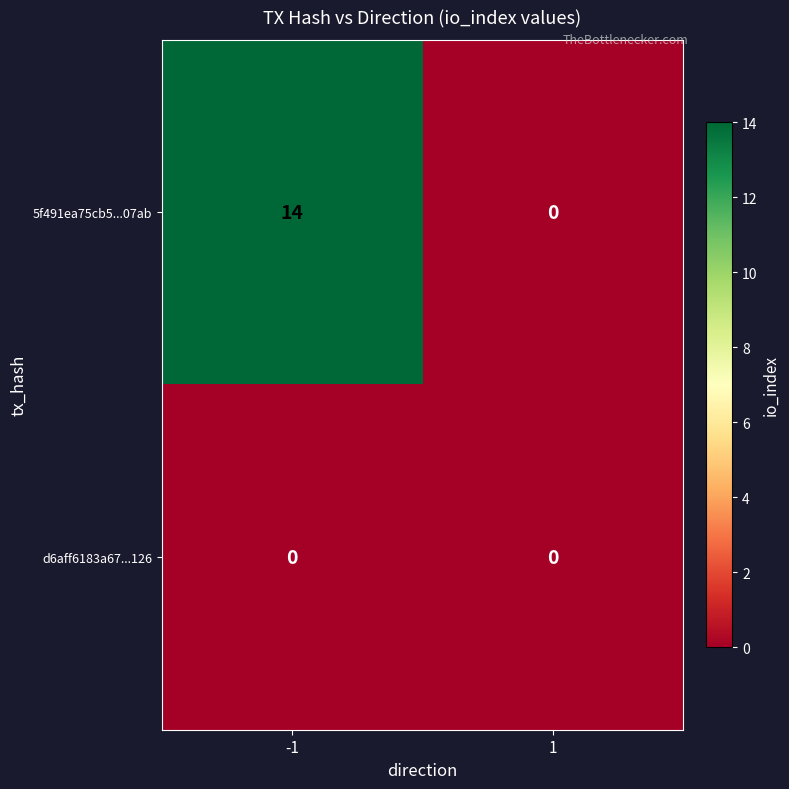

Which label corresponds to the largest value in the chart?

-1